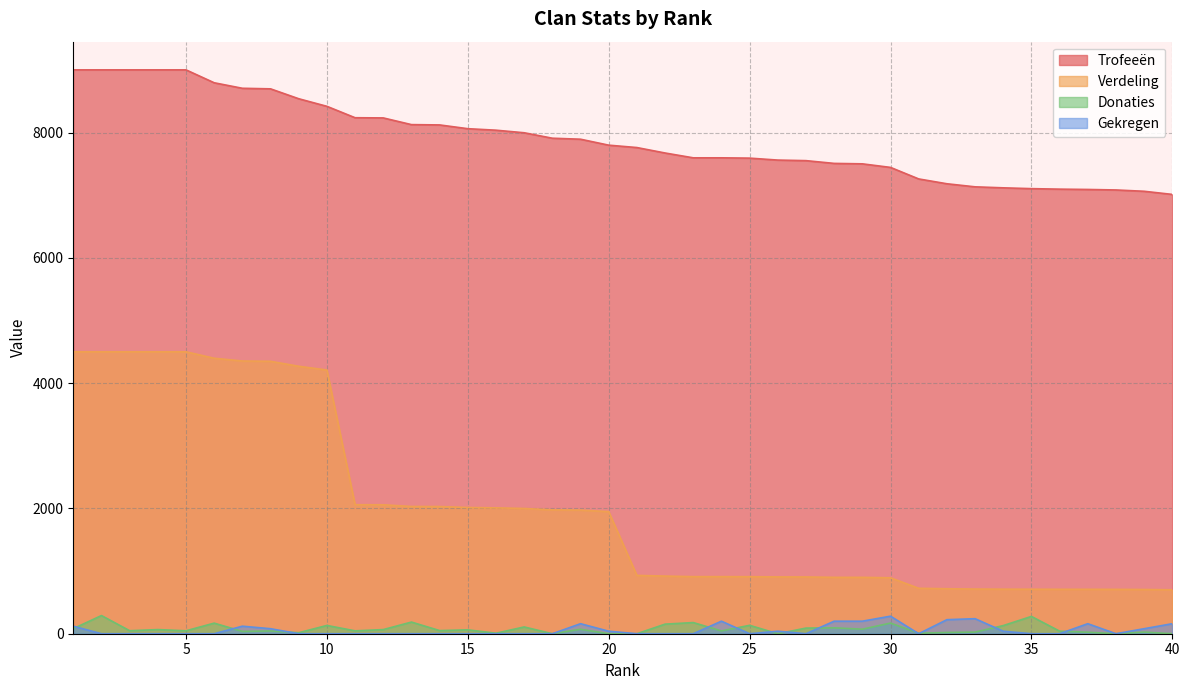

How many data points does each series have?

40